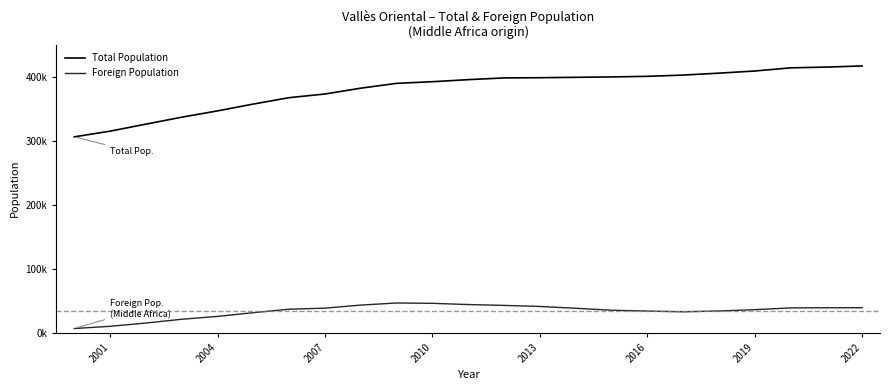

What is the total value across all series at 2010?

440539